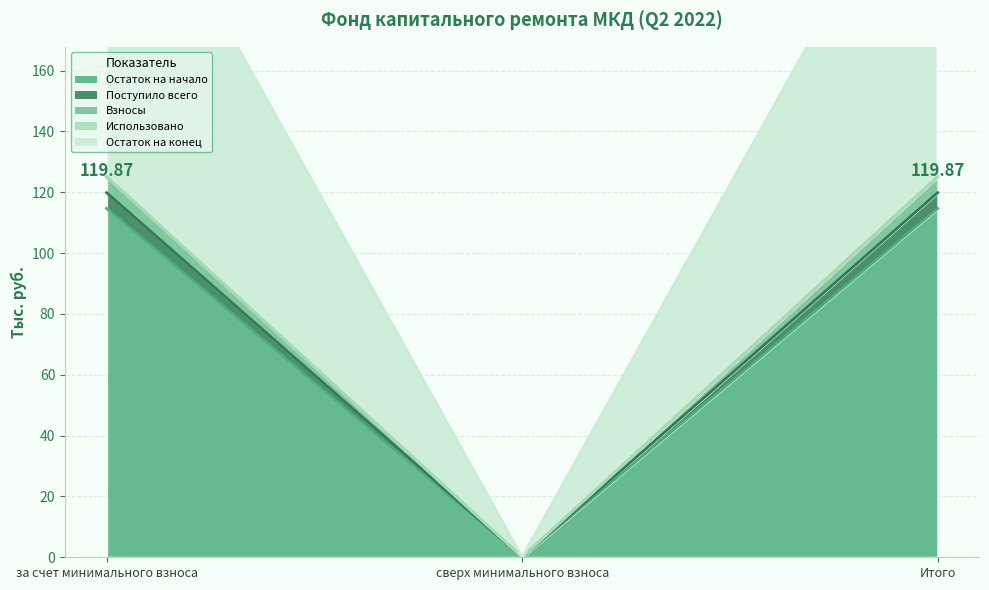

At which category is the sum across all series the highest?

за счет минимального взноса